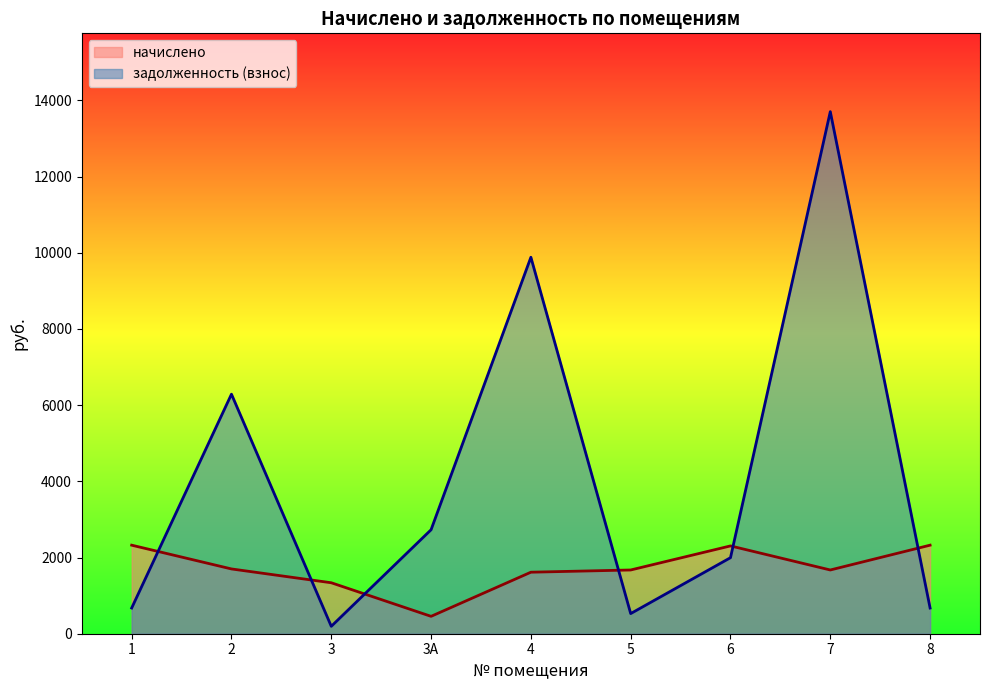

Reading right to left, what are all the values shown in this chart?

начислено: 2324.4	1673.1	2304.9	1673.1	1614.6	456.3	1337.7	1700.4	2324.4
задолженность (взнос): 674.5	13703.8	1995.9	528.7	9881.8	2729.4	194.5	6287.9	674.5